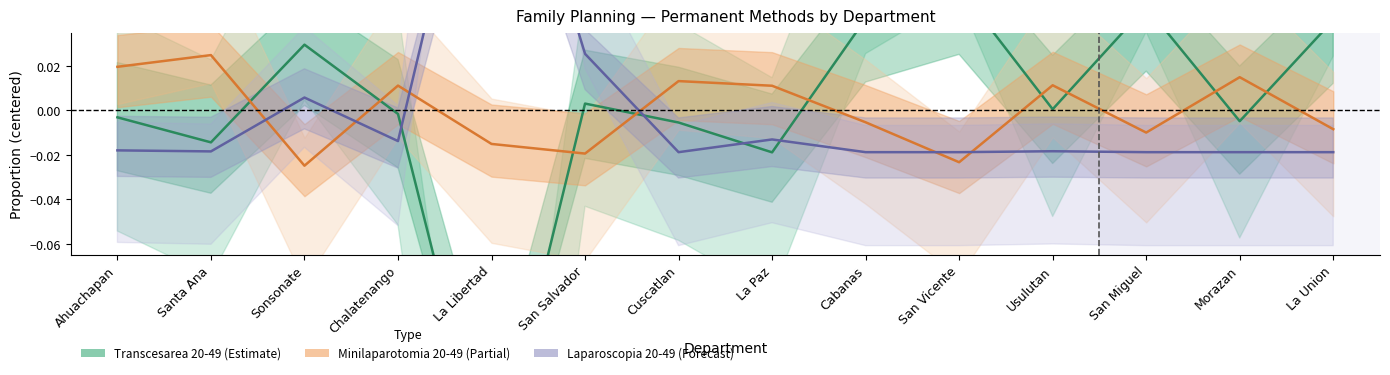

What are all the series names shown in the legend?

Transcesarea 20-49, Minilaparotomia 20-49, Laparoscopia 20-49